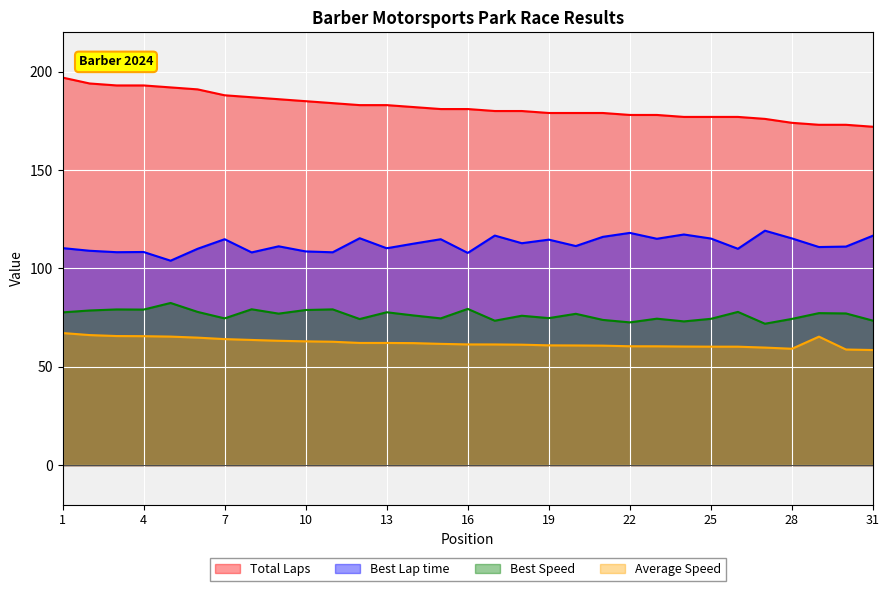

How many interior local peaks does the Best Speed series have?

11